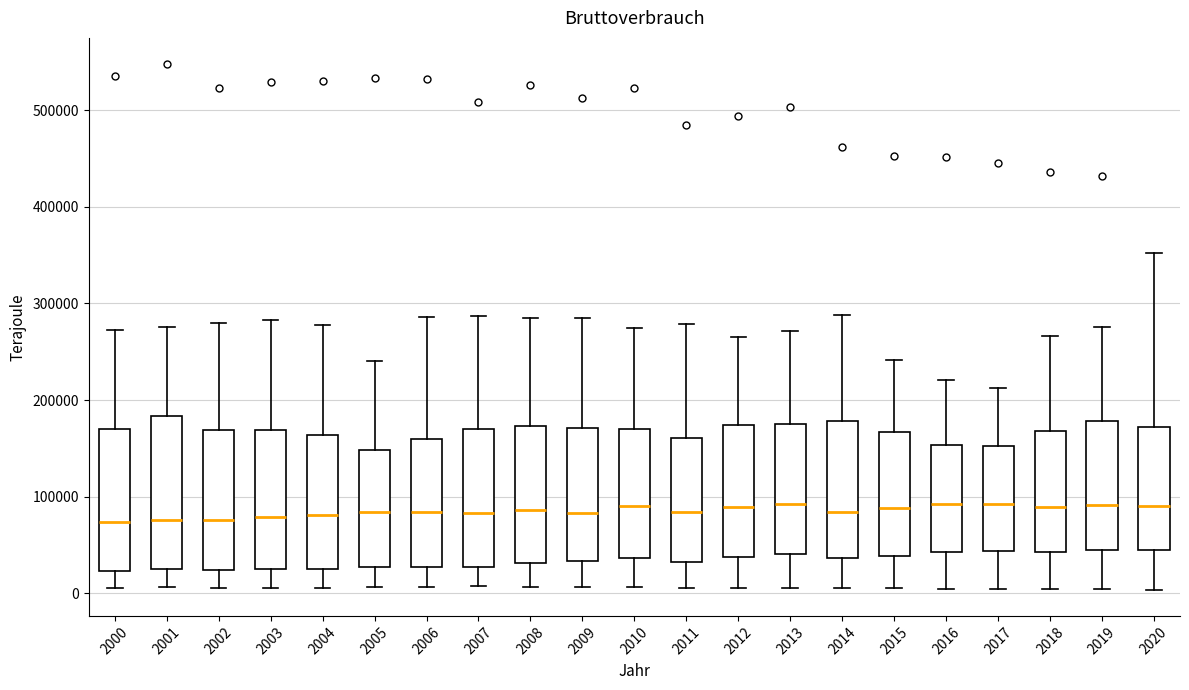

Reading left to right, read every box against the y-axis: the position of its median line, the range the box covers, and the ends of its whiskers. The values are not printed on the chart, so give them approximately, as read against the axis.

2000: median 70000, box 20000 to 170000, whiskers 10000 to 270000
2001: median 80000, box 20000 to 180000, whiskers 10000 to 280000
2002: median 80000, box 20000 to 170000, whiskers 10000 to 280000
2003: median 80000, box 30000 to 170000, whiskers 10000 to 280000
2004: median 80000, box 30000 to 160000, whiskers 10000 to 280000
2005: median 80000, box 30000 to 150000, whiskers 10000 to 240000
2006: median 80000, box 30000 to 160000, whiskers 10000 to 290000
2007: median 80000, box 30000 to 170000, whiskers 10000 to 290000
2008: median 90000, box 30000 to 170000, whiskers 10000 to 290000
2009: median 80000, box 30000 to 170000, whiskers 10000 to 280000
2010: median 90000, box 40000 to 170000, whiskers 10000 to 270000
2011: median 80000, box 30000 to 160000, whiskers 10000 to 280000
2012: median 90000, box 40000 to 170000, whiskers 10000 to 270000
2013: median 90000, box 40000 to 170000, whiskers 10000 to 270000
2014: median 80000, box 40000 to 180000, whiskers 10000 to 290000
2015: median 90000, box 40000 to 170000, whiskers 10000 to 240000
2016: median 90000, box 40000 to 150000, whiskers 0 to 220000
2017: median 90000, box 40000 to 150000, whiskers 0 to 210000
2018: median 90000, box 40000 to 170000, whiskers 0 to 270000
2019: median 90000, box 50000 to 180000, whiskers 0 to 280000
2020: median 90000, box 40000 to 170000, whiskers 0 to 350000